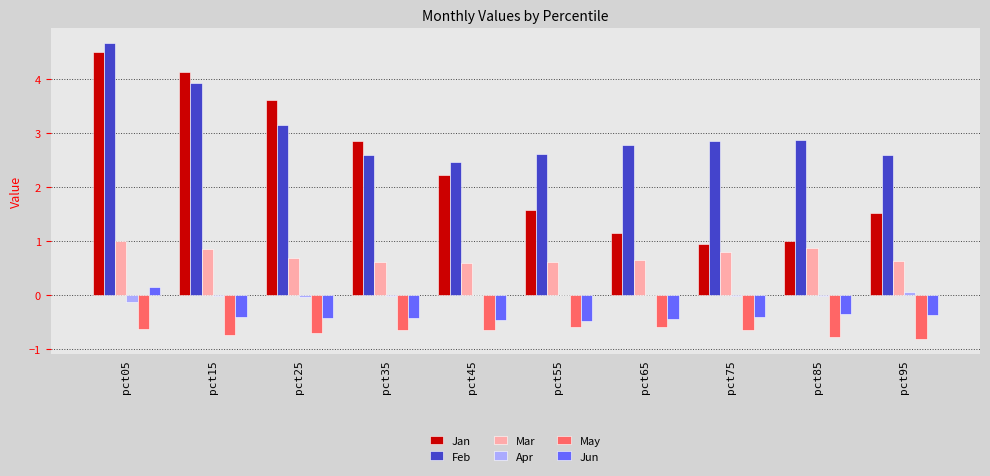

Between pct25 and pct55, which series saw the biggest shift?

Jan